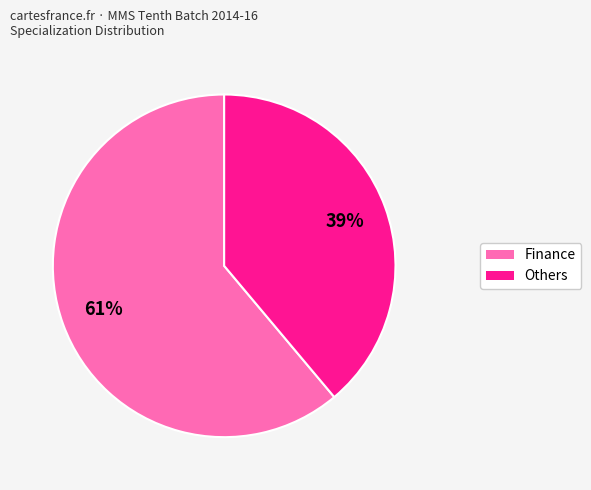

To the nearest percent, what is the difference between the largest and smallest slice percentages?

22%